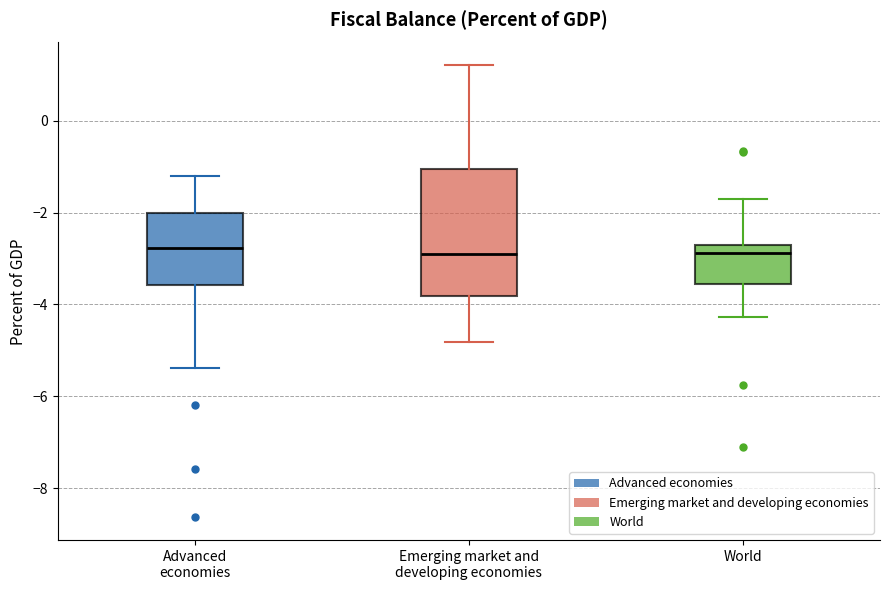

Which box is the tallest, from its lower edge to its upper edge?

Emerging market and developing economies